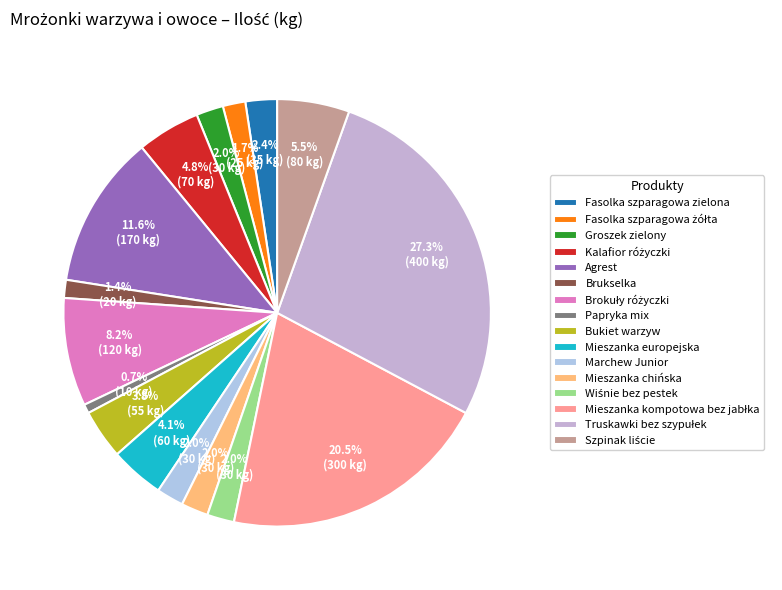

Combined, do Truskawki bez szypułek and Fasolka szparagowa zielona account for over 50%?

No